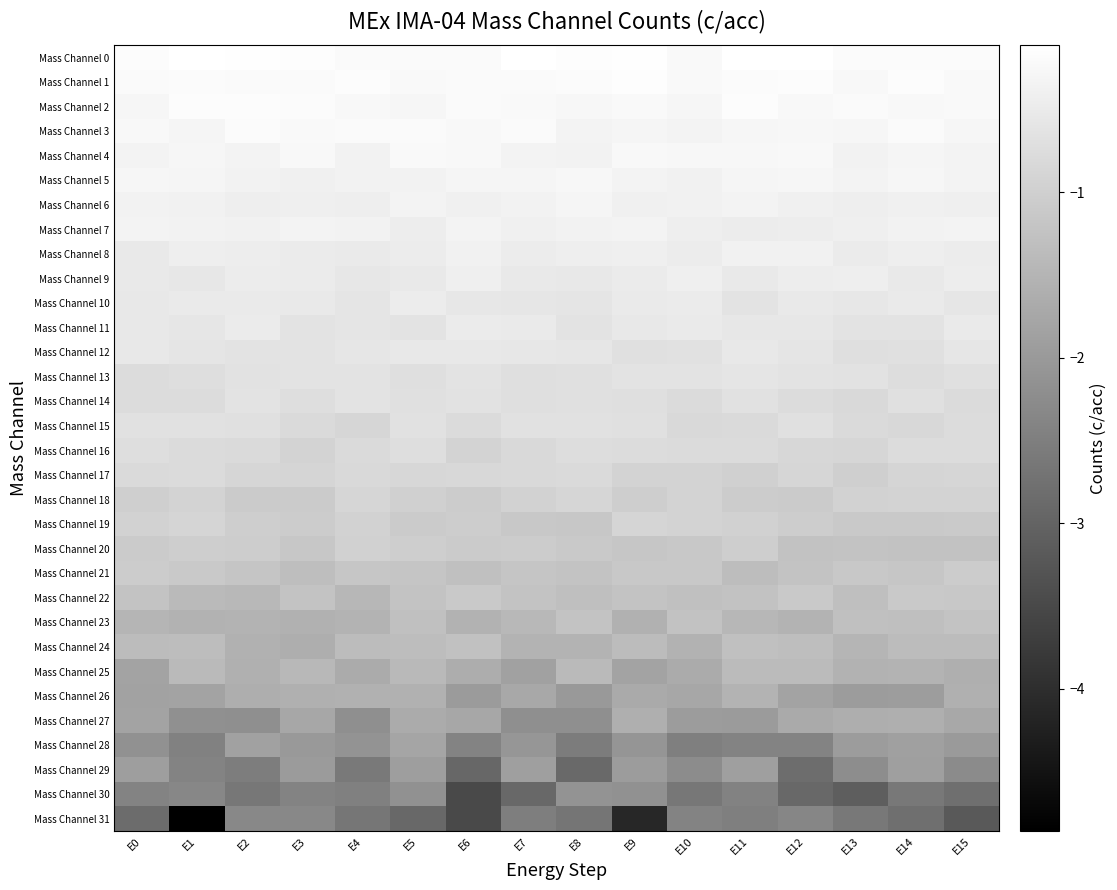

Rank the series at E5 from highest to lowest value.

Mass Channel 0, Mass Channel 3, Mass Channel 4, Mass Channel 1, Mass Channel 2, Mass Channel 6, Mass Channel 5, Mass Channel 7, Mass Channel 8, Mass Channel 10, Mass Channel 9, Mass Channel 12, Mass Channel 11, Mass Channel 15, Mass Channel 14, Mass Channel 13, Mass Channel 16, Mass Channel 17, Mass Channel 18, Mass Channel 20, Mass Channel 19, Mass Channel 21, Mass Channel 22, Mass Channel 23, Mass Channel 24, Mass Channel 25, Mass Channel 26, Mass Channel 27, Mass Channel 28, Mass Channel 29, Mass Channel 30, Mass Channel 31